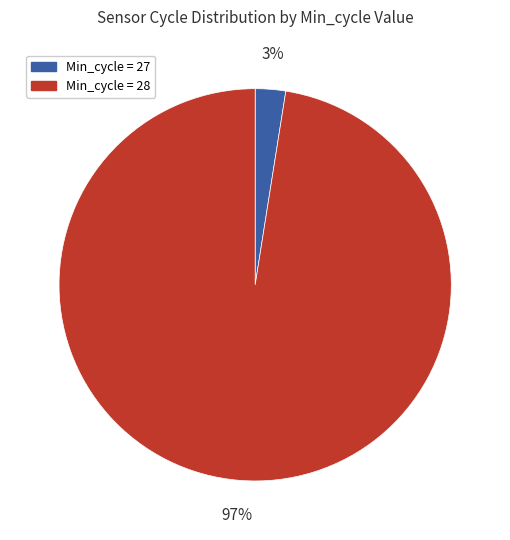

Is there any slice that represents more than half of the pie?

Yes